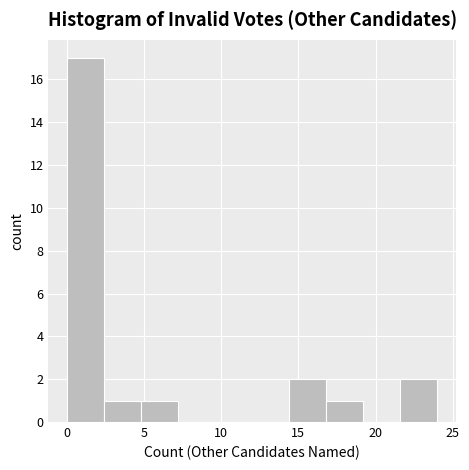

Over which range of the x-axis is the bar tallest?

0.0 to 2.4